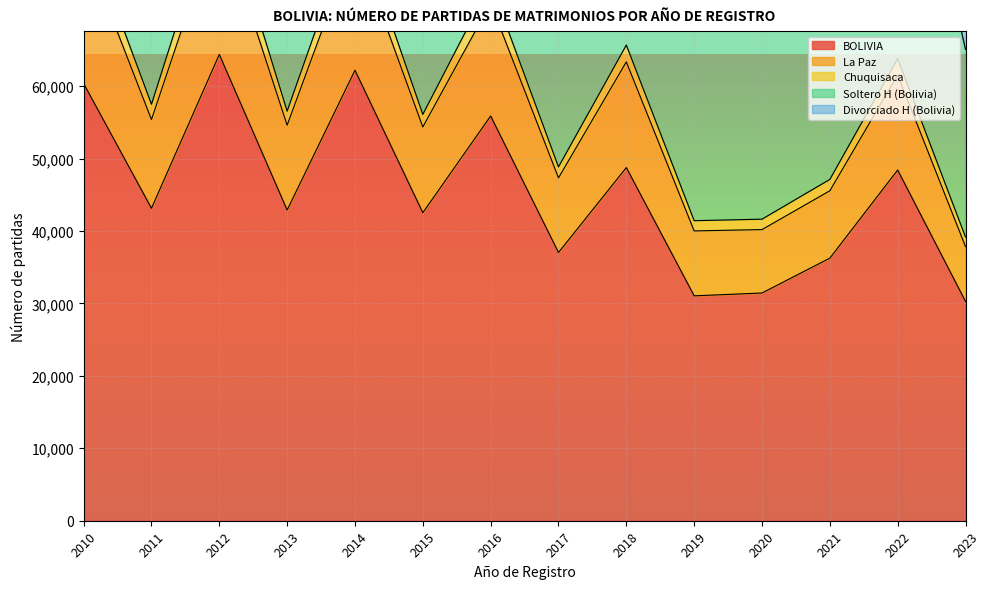

True or false: BOLIVIA and Soltero H (Bolivia) cross at least once.

False